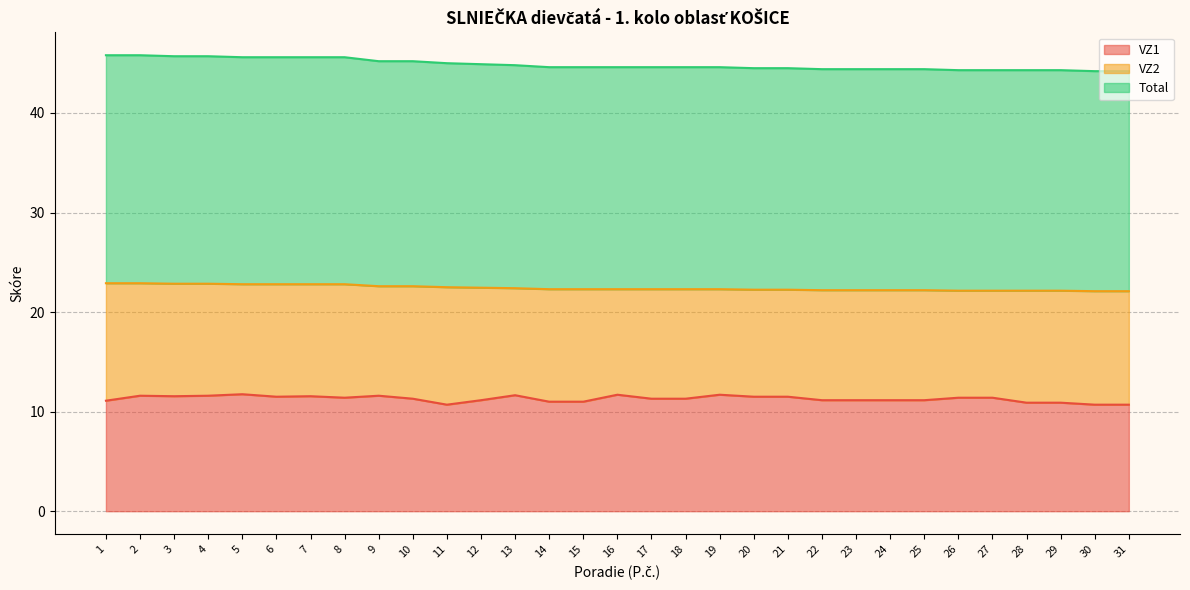

What is the difference between the second highest and second lowest values in the Total series?

0.8